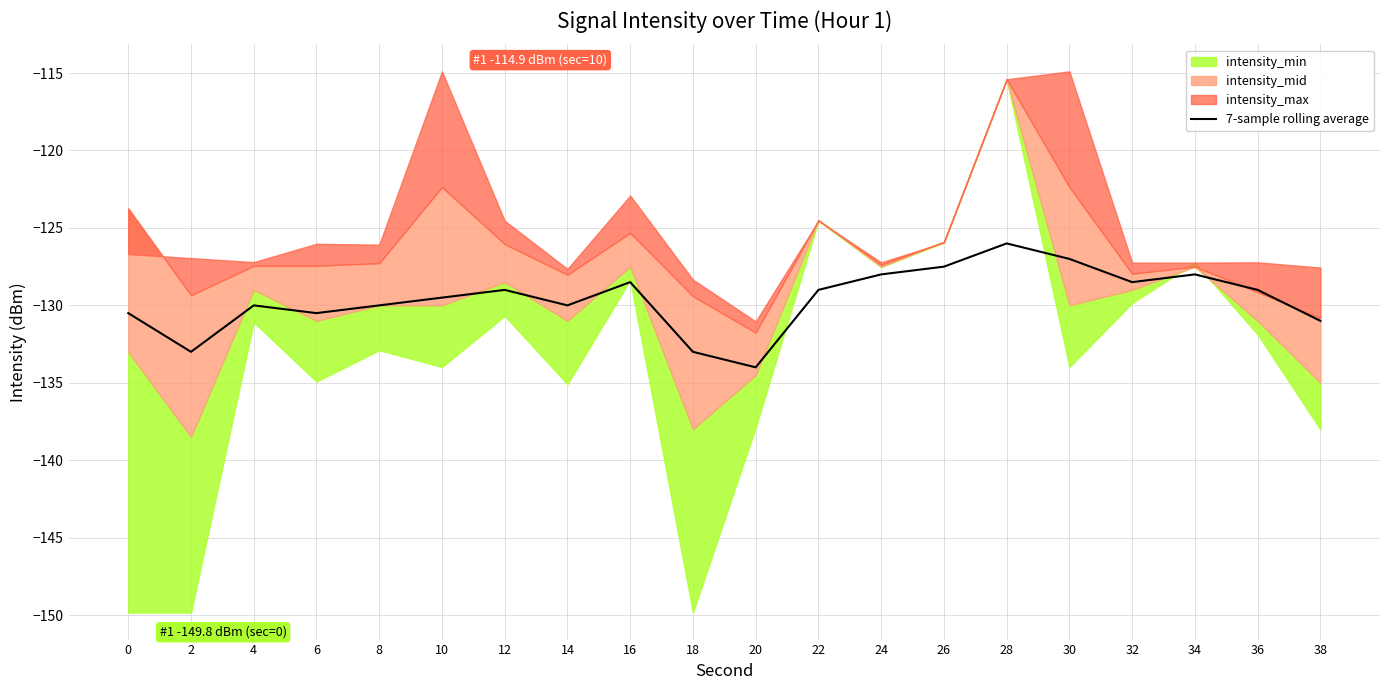

Is it true that the value at 14 is -130.0?

True